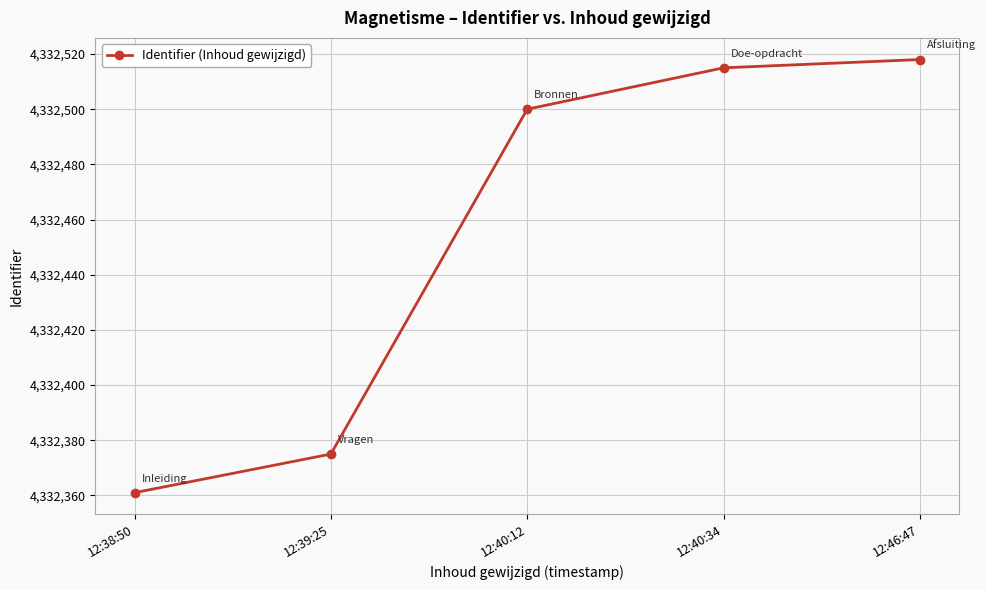

What value does the data have at 12:40:34, to the nearest 5?

4332515